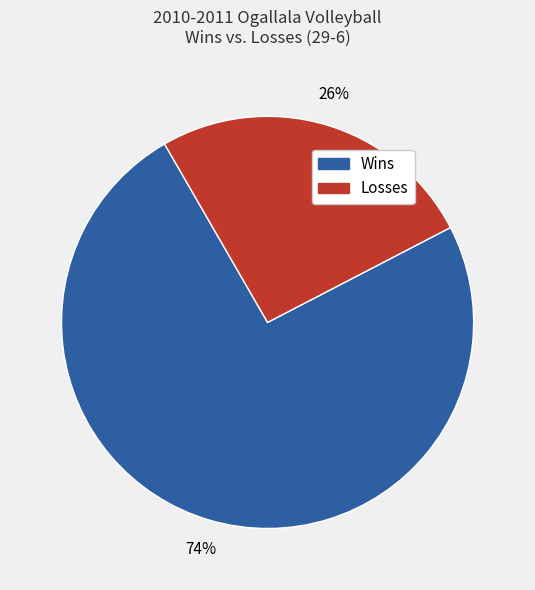

To the nearest percent, what is the average slice percentage?

50%